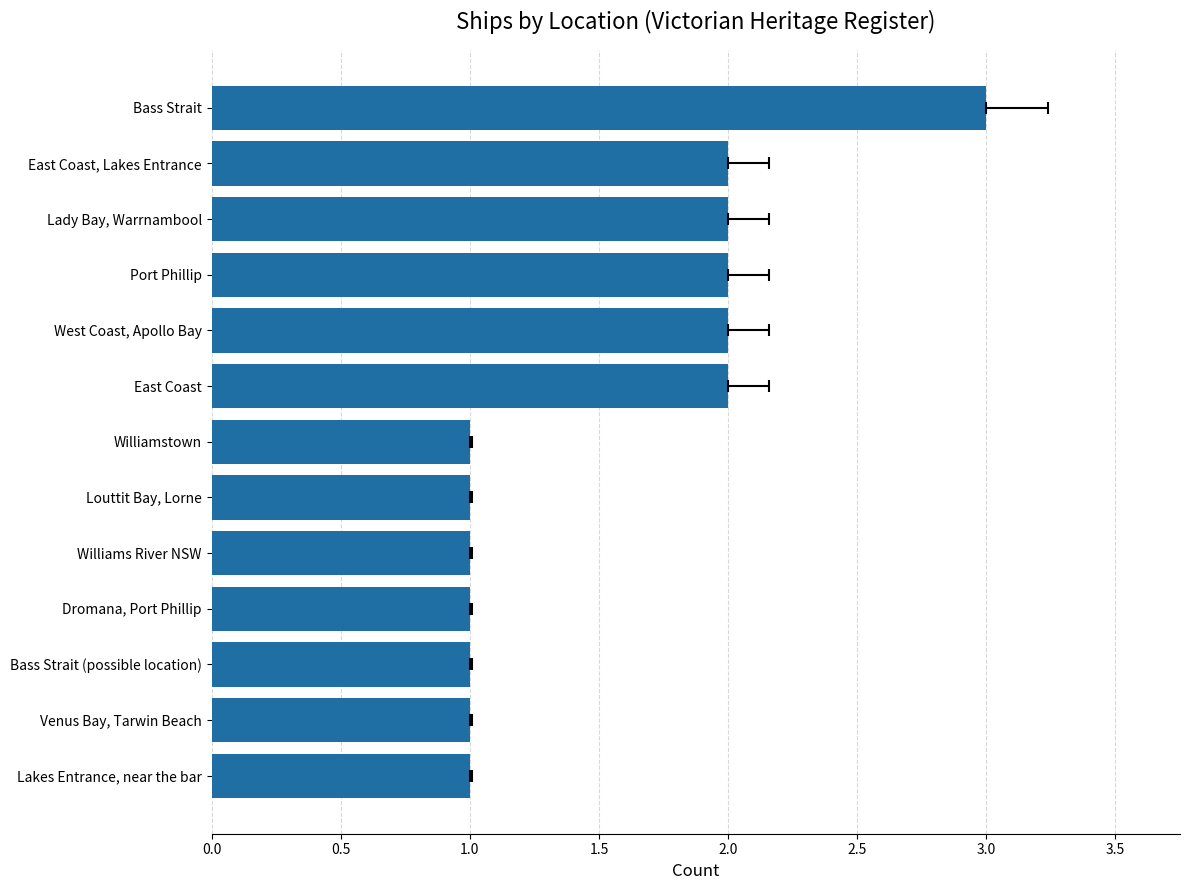

What is the difference between the second highest and second lowest values?

1